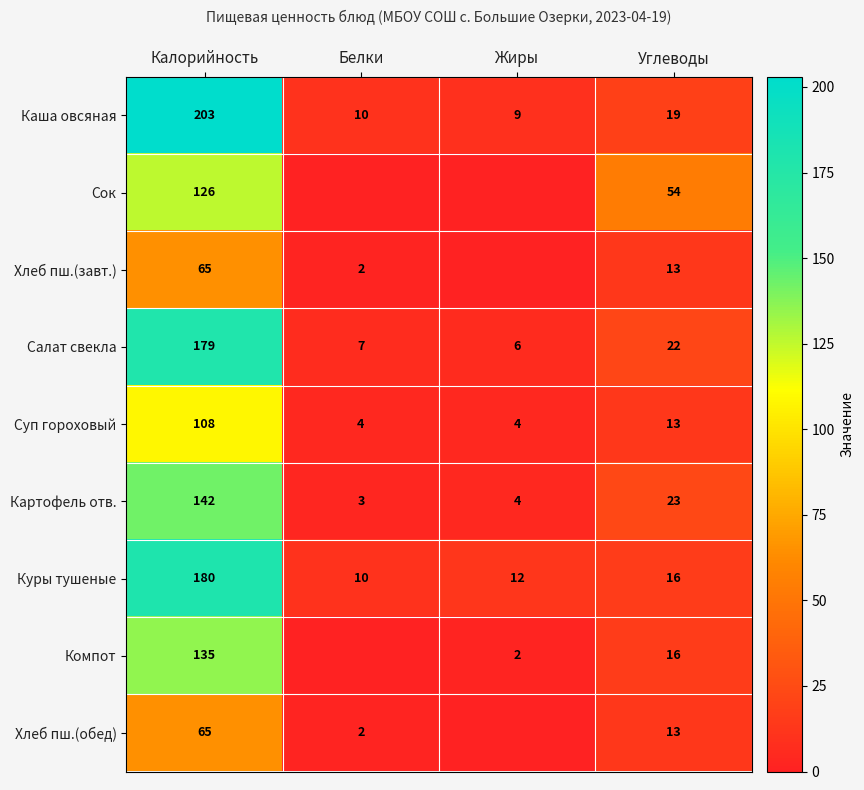

Is the value of Салат свекла at Жиры greater than the value of Суп гороховый at Углеводы?

No